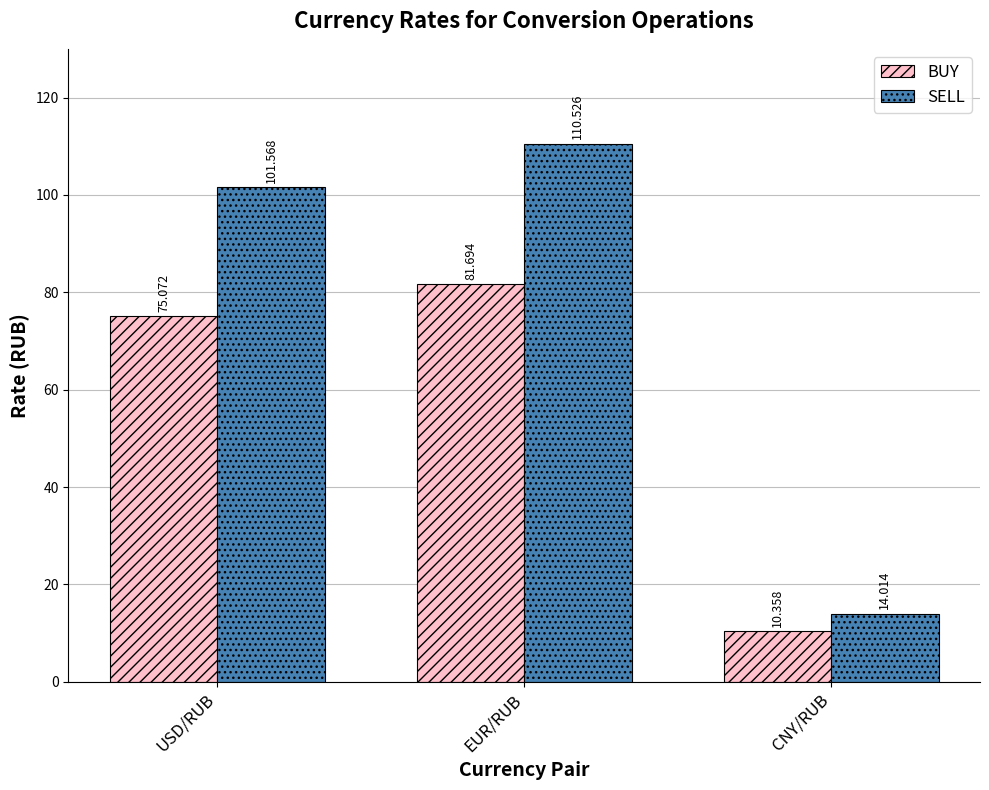

Reading right to left, what are all the values shown in this chart?

BUY: 10.4	81.7	75.1
SELL: 14.0	110.5	101.6